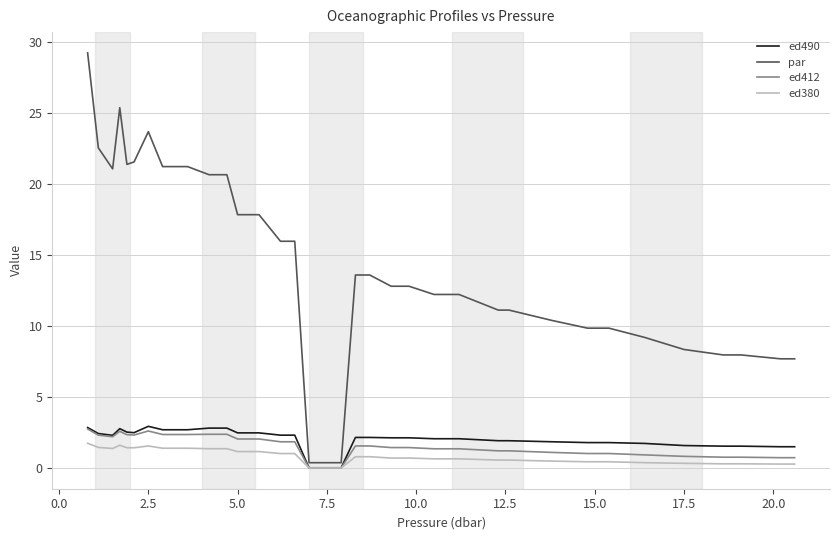

Which series has the largest total across all categories?

par